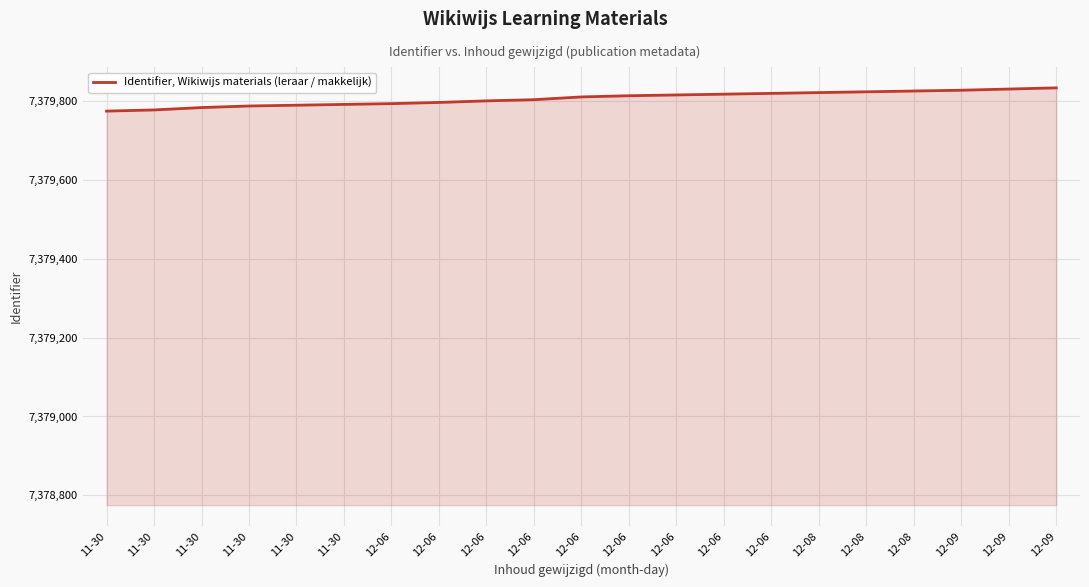

Where does the data first go above 7379811?

12-06